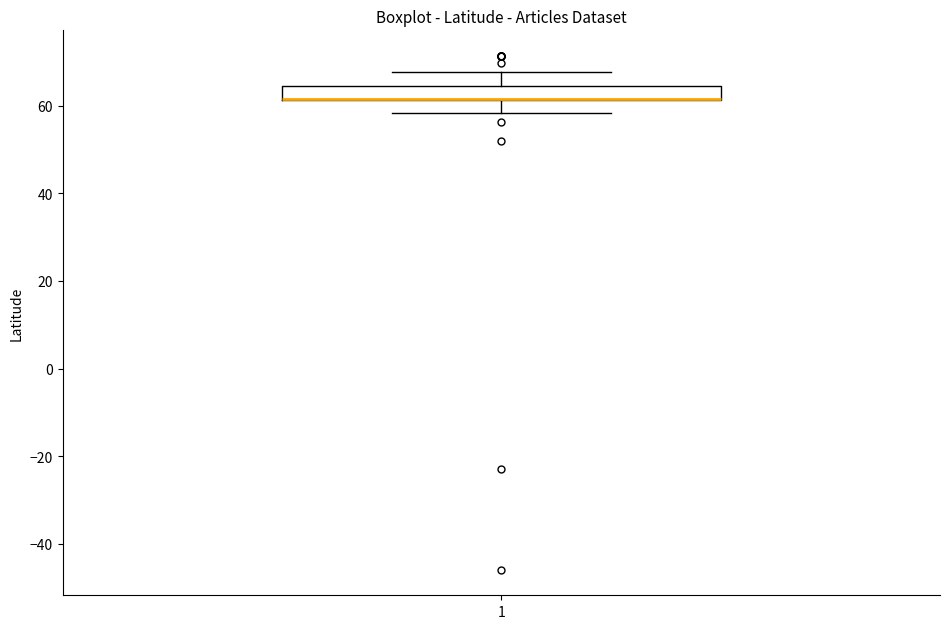

Where is the lower edge of the box at x = 1 on the y-axis? The values are not printed on the chart, so give them approximately, as read against the axis.

62